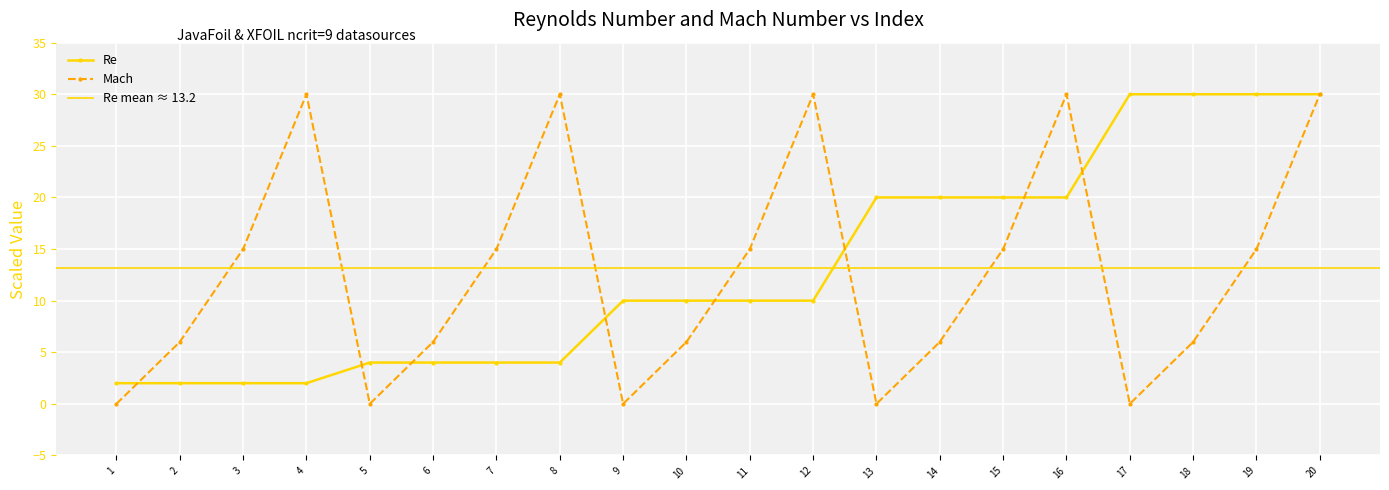

Is it true that Re equals 28 at 16?

False